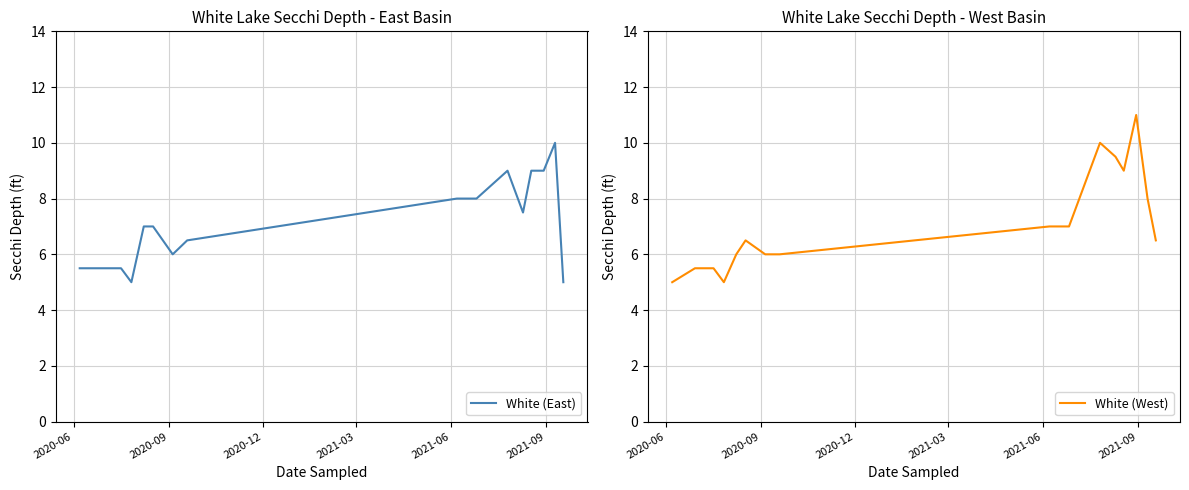

Reading right to left, transcribe all the data shown in this chart.

White (East): 5.0	10.0	9.0	9.0	7.5	9.0	8.0	8.0	6.5	6.0	7.0	7.0	5.0	5.5	5.5	5.5
White (West): 6.5	8.0	11.0	9.0	9.5	10.0	7.0	7.0	6.0	6.0	6.5	6.0	5.0	5.5	5.5	5.0